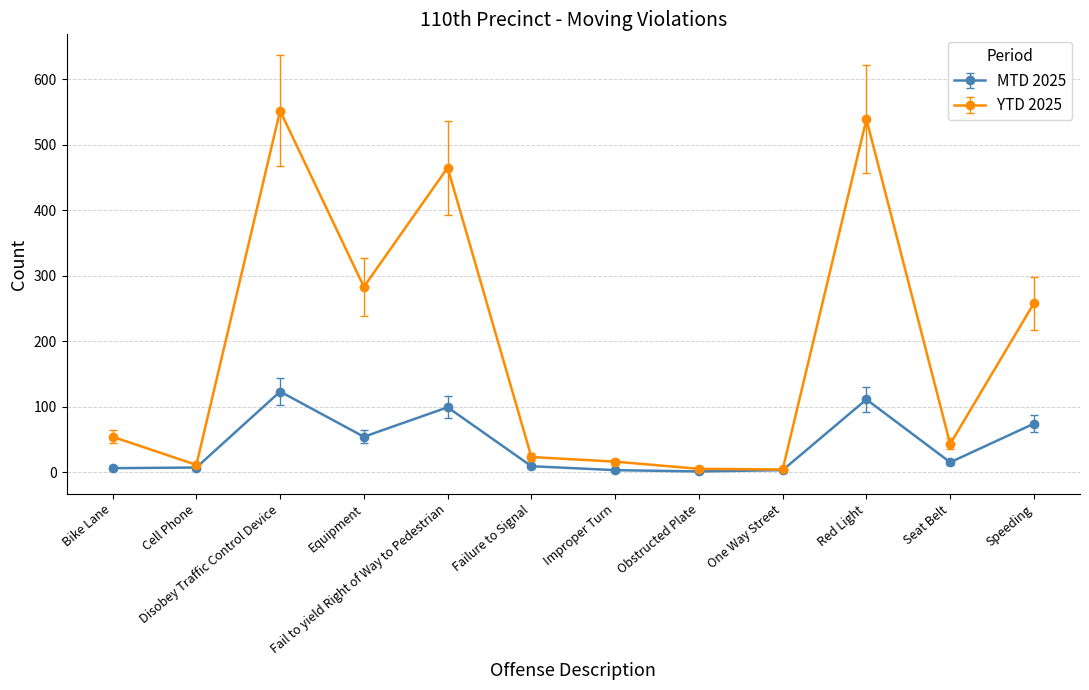

In YTD 2025, how many points are higher than both neighbors (excluding endpoints)?

3